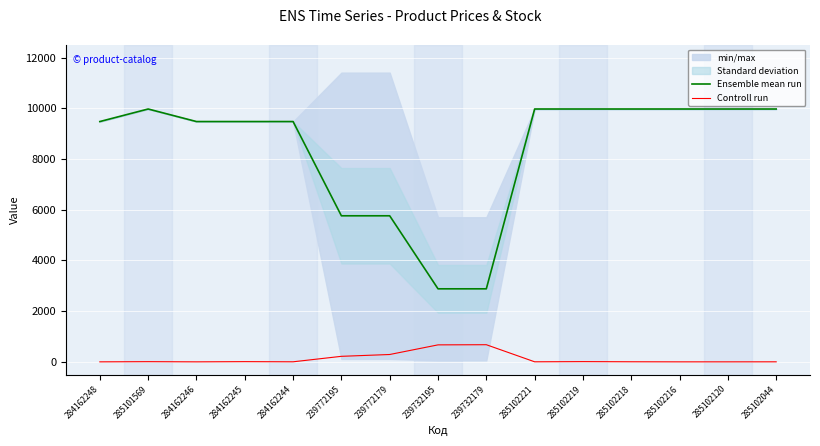

Which category has the lowest value across all series?

284162248